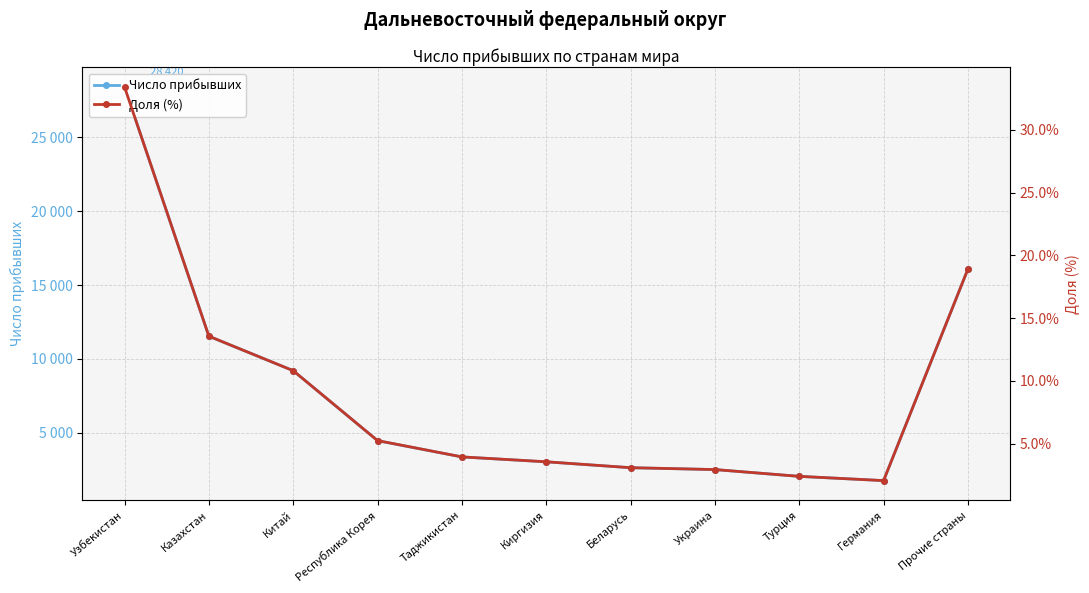

List the series in order of their overall mean, highest first.

Число прибывших, Доля (%)